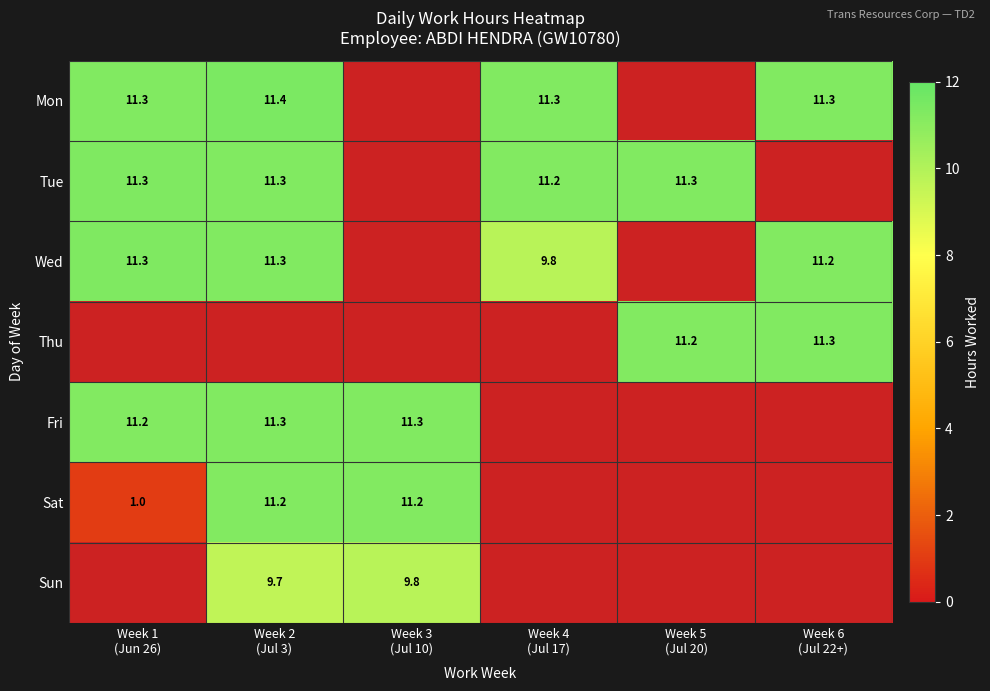

What is the sum of the Tue values at Week 6 (Jul 22+) and Week 4 (Jul 17)?

11.2